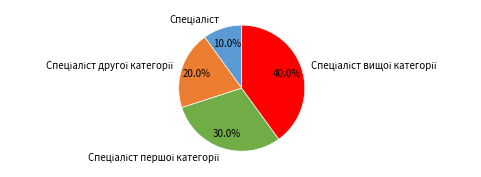

Is there a majority slice in this chart?

No